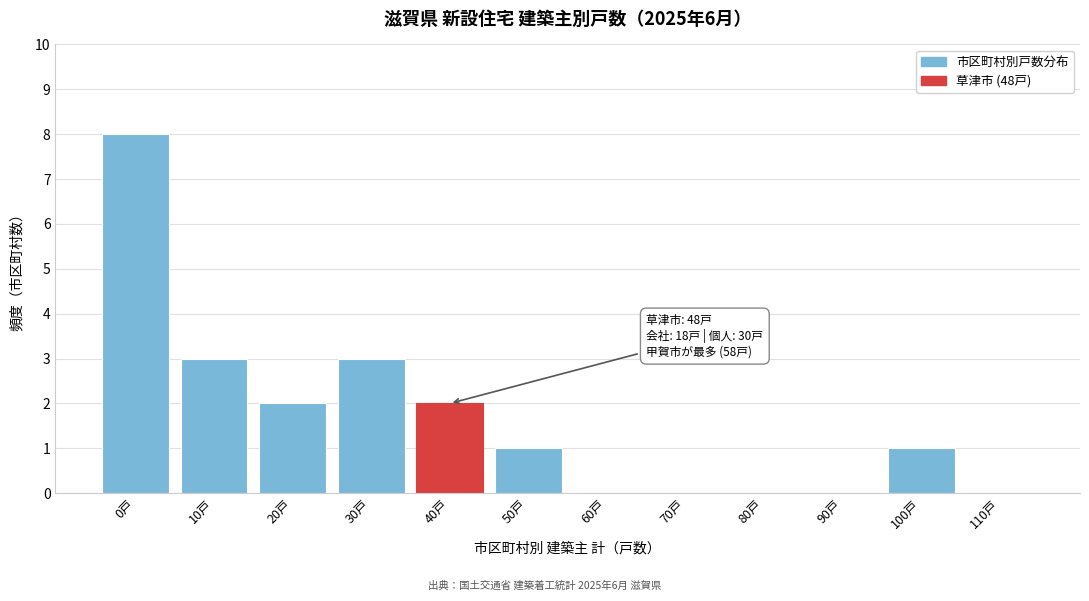

Reading left to right, list all the values displayed in this chart.

0戸=8	10戸=3	20戸=2	30戸=3	40戸=2	50戸=1	60戸=0	70戸=0	80戸=0	90戸=0	100戸=1	110戸=0